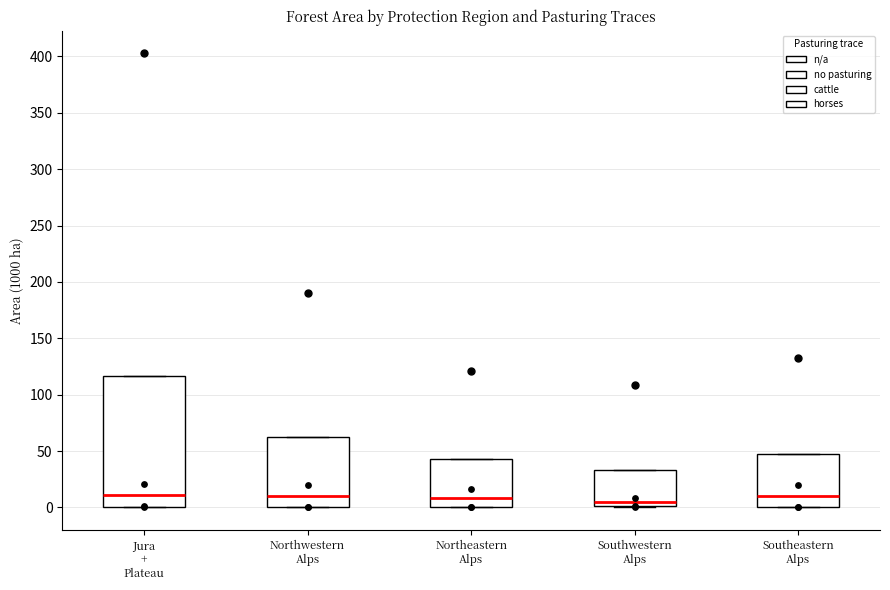

Where is the lower edge of the box for Southwestern Alps on the y-axis? The values are not printed on the chart, so give them approximately, as read against the axis.

0